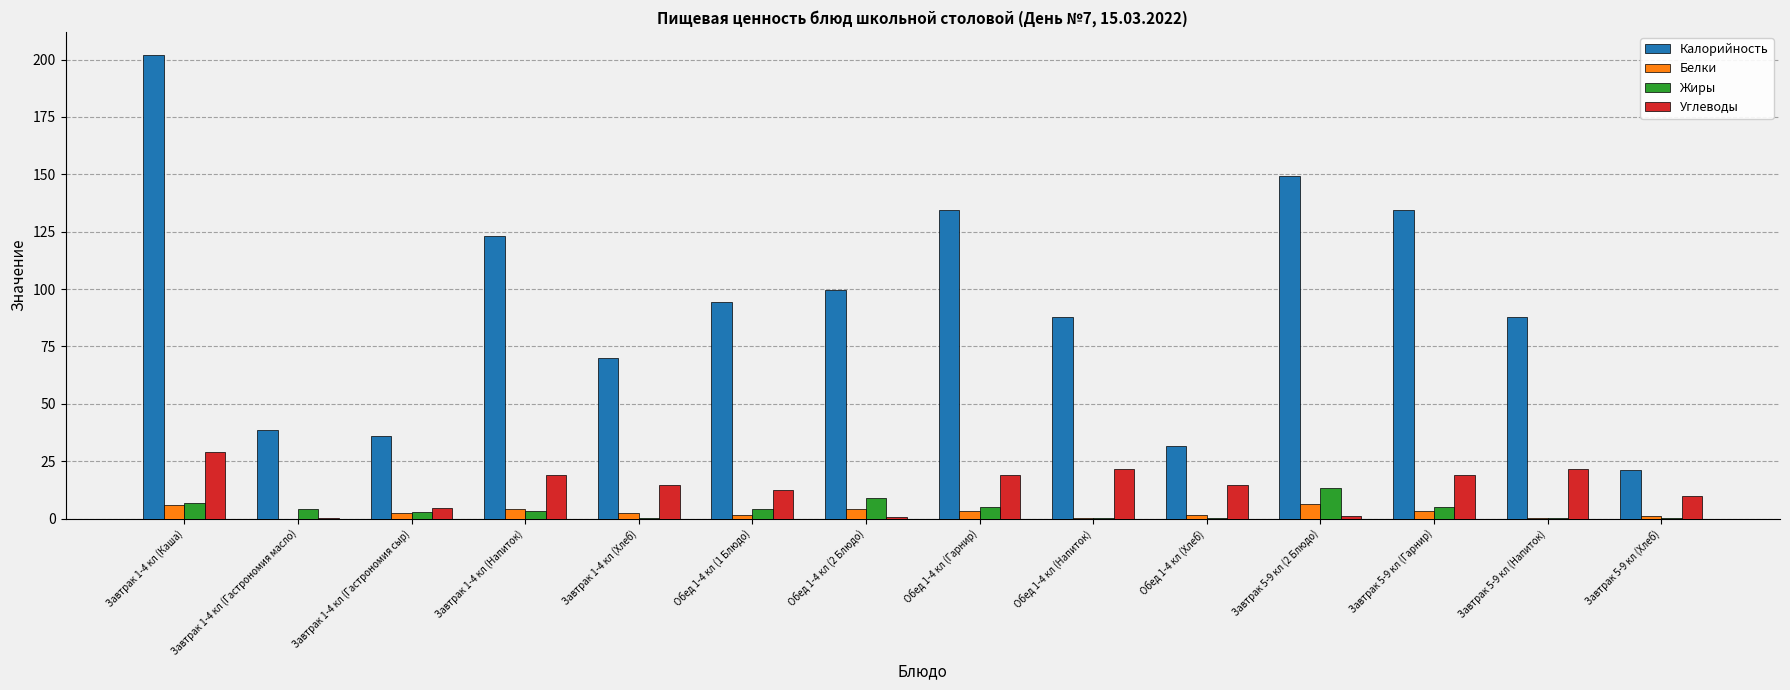

What is the sum of all Жиры values?

55.0